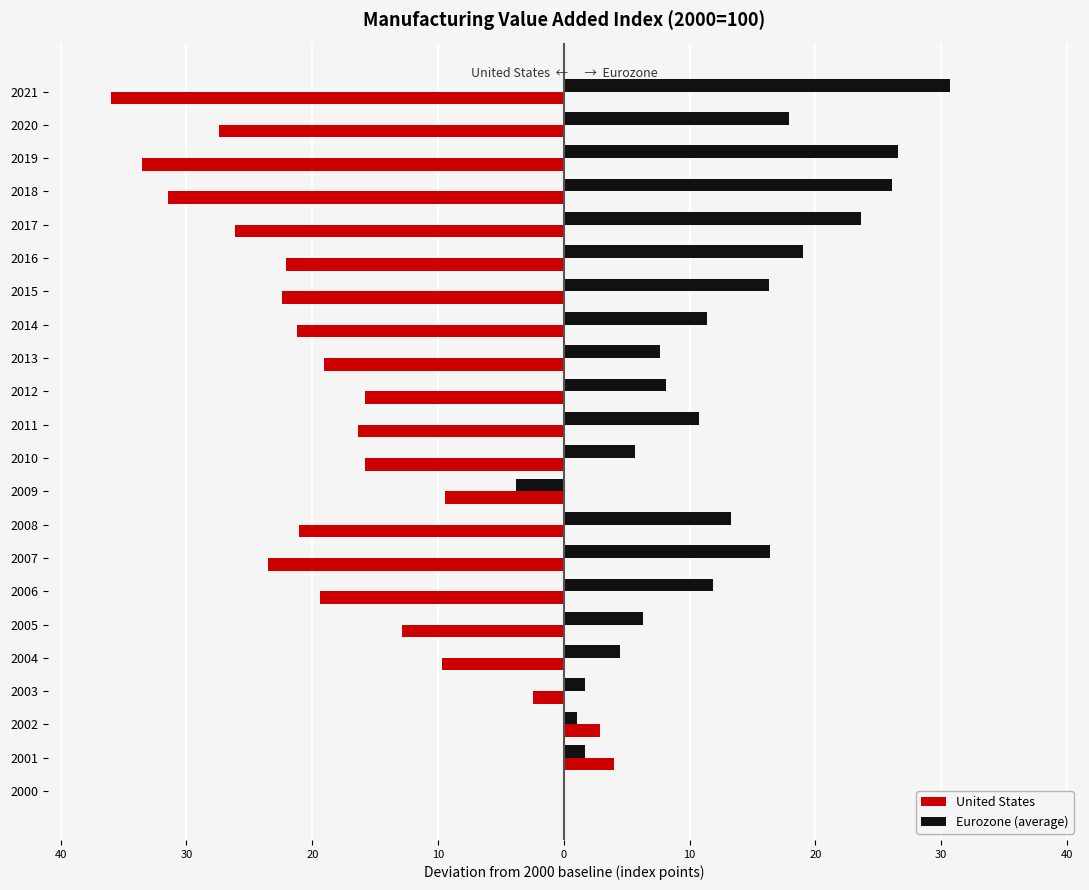

At which label is United States closest to -16?

2012